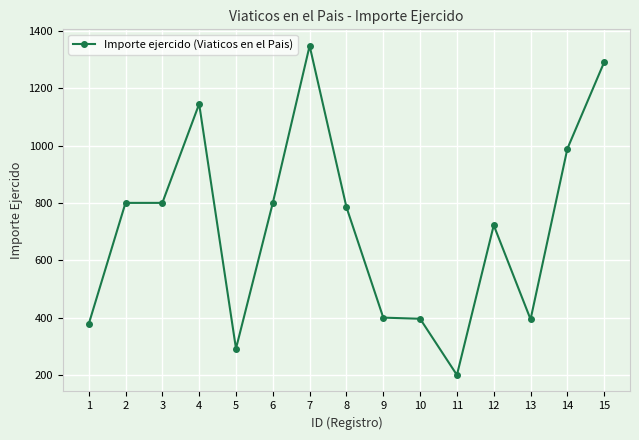

True or false: the data has more than 0 interior local peaks.

True